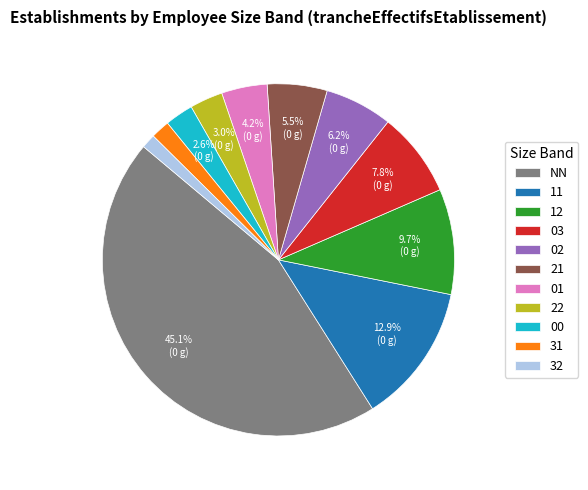

What percentage is the 00 slice, to the nearest percent?

3%